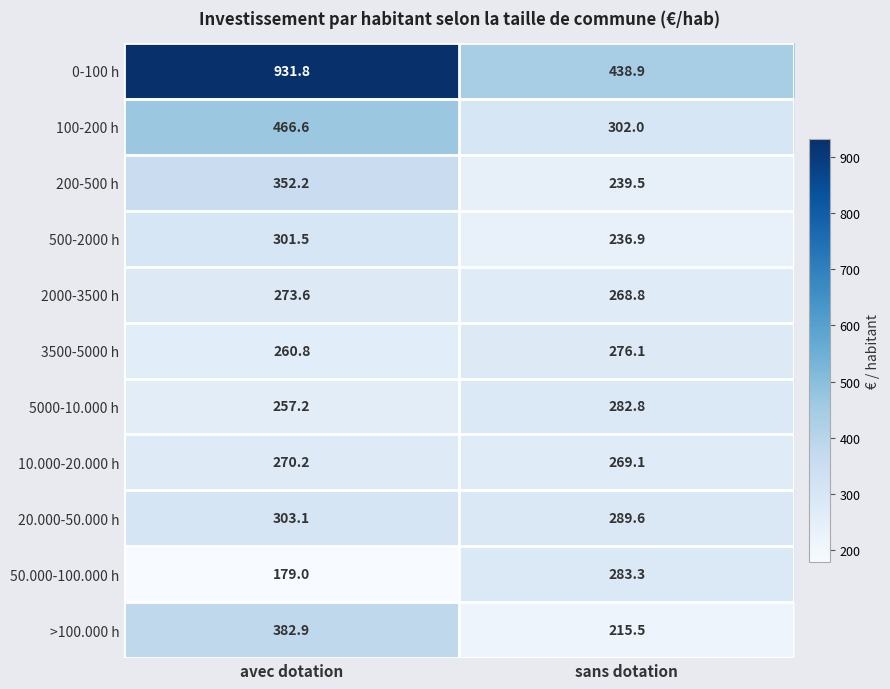

At which category is the sum across all series the highest?

avec dotation